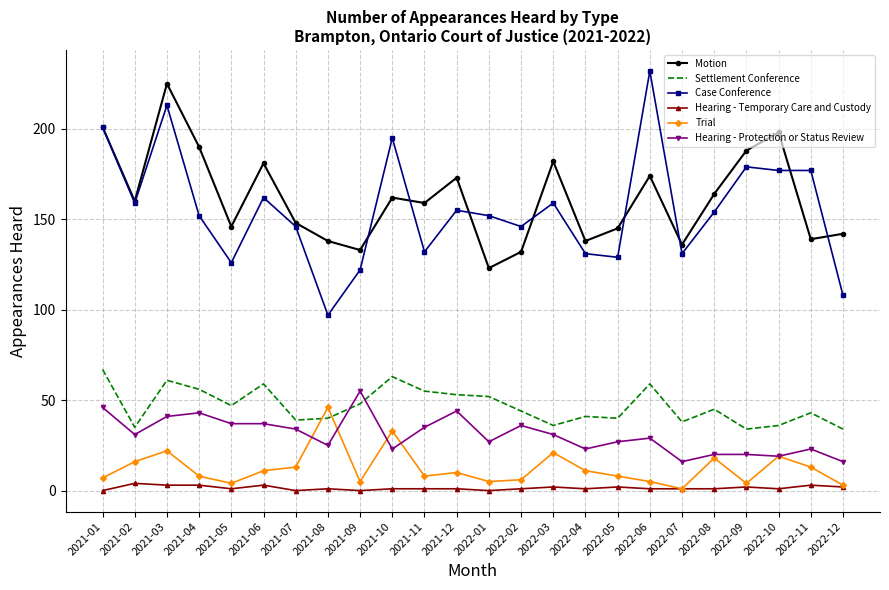

True or false: Trial and Case Conference cross at least once.

False